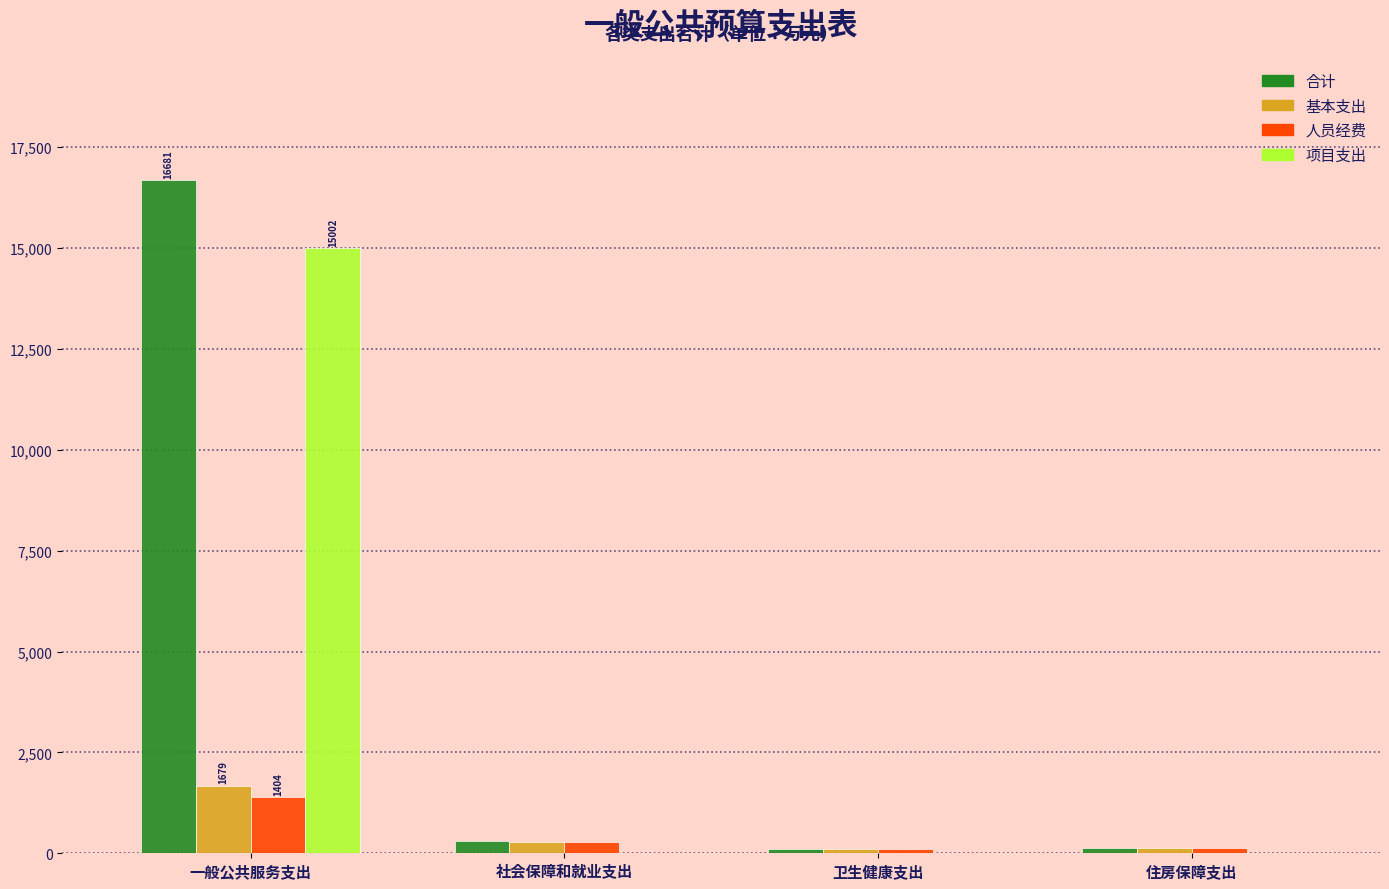

The 项目支出 series shows 0.0 at 住房保障支出. True or false?

True